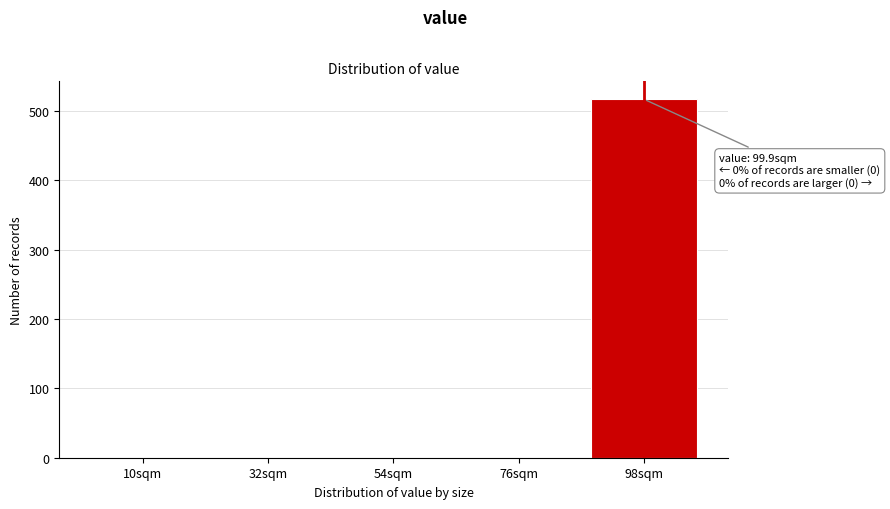

Reading right to left, extract all data points from this chart.

98sqm=517	76sqm=0	54sqm=0	32sqm=0	10sqm=0